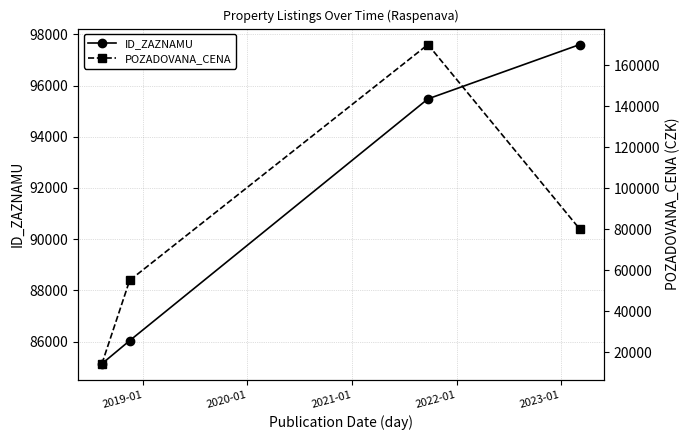

What is the maximum value shown in the chart?

170000